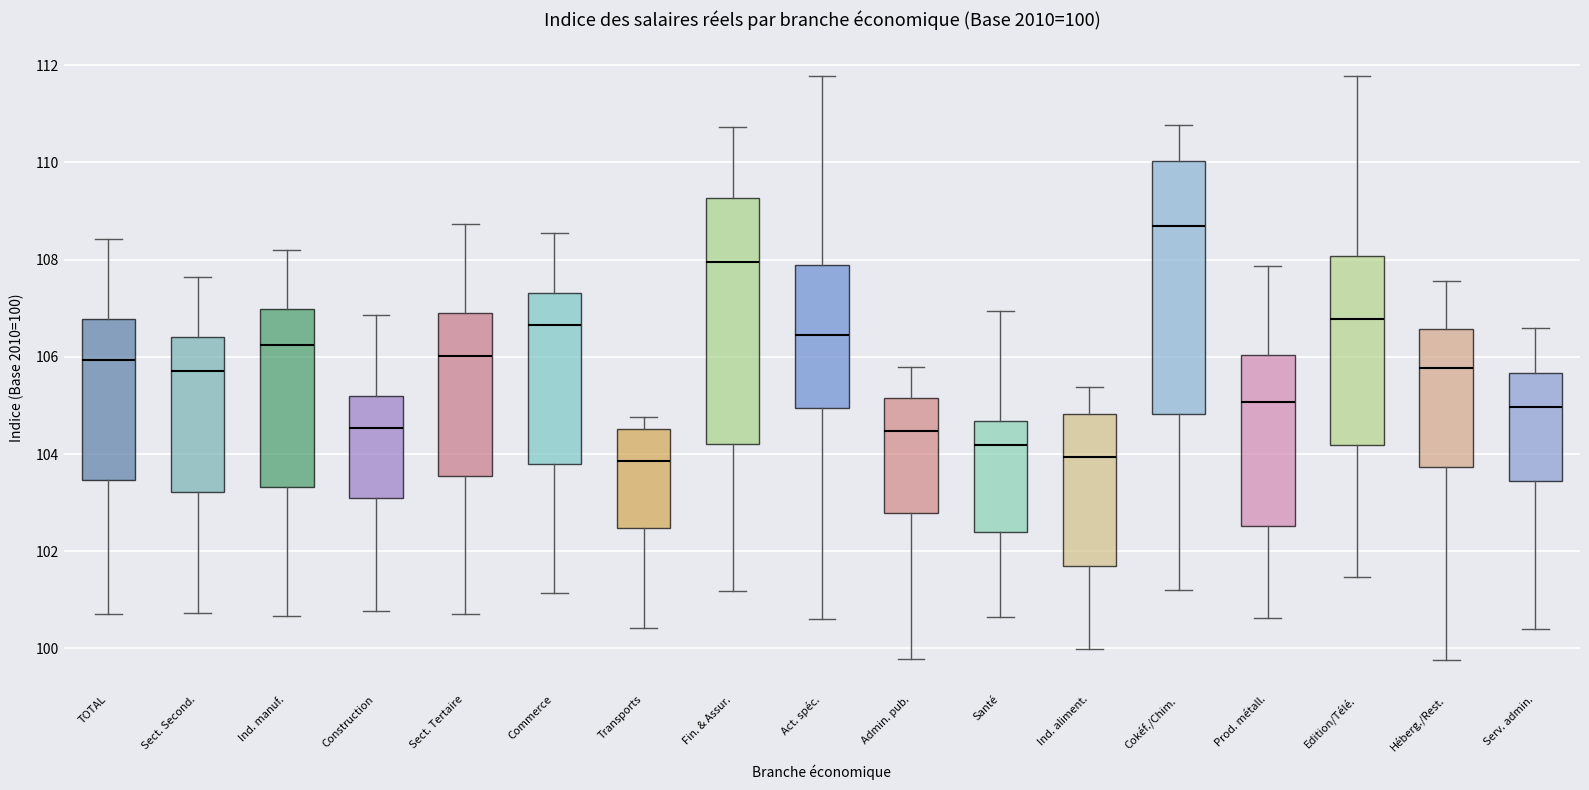

Which box's median line is the highest?

Cokéf./Chim.